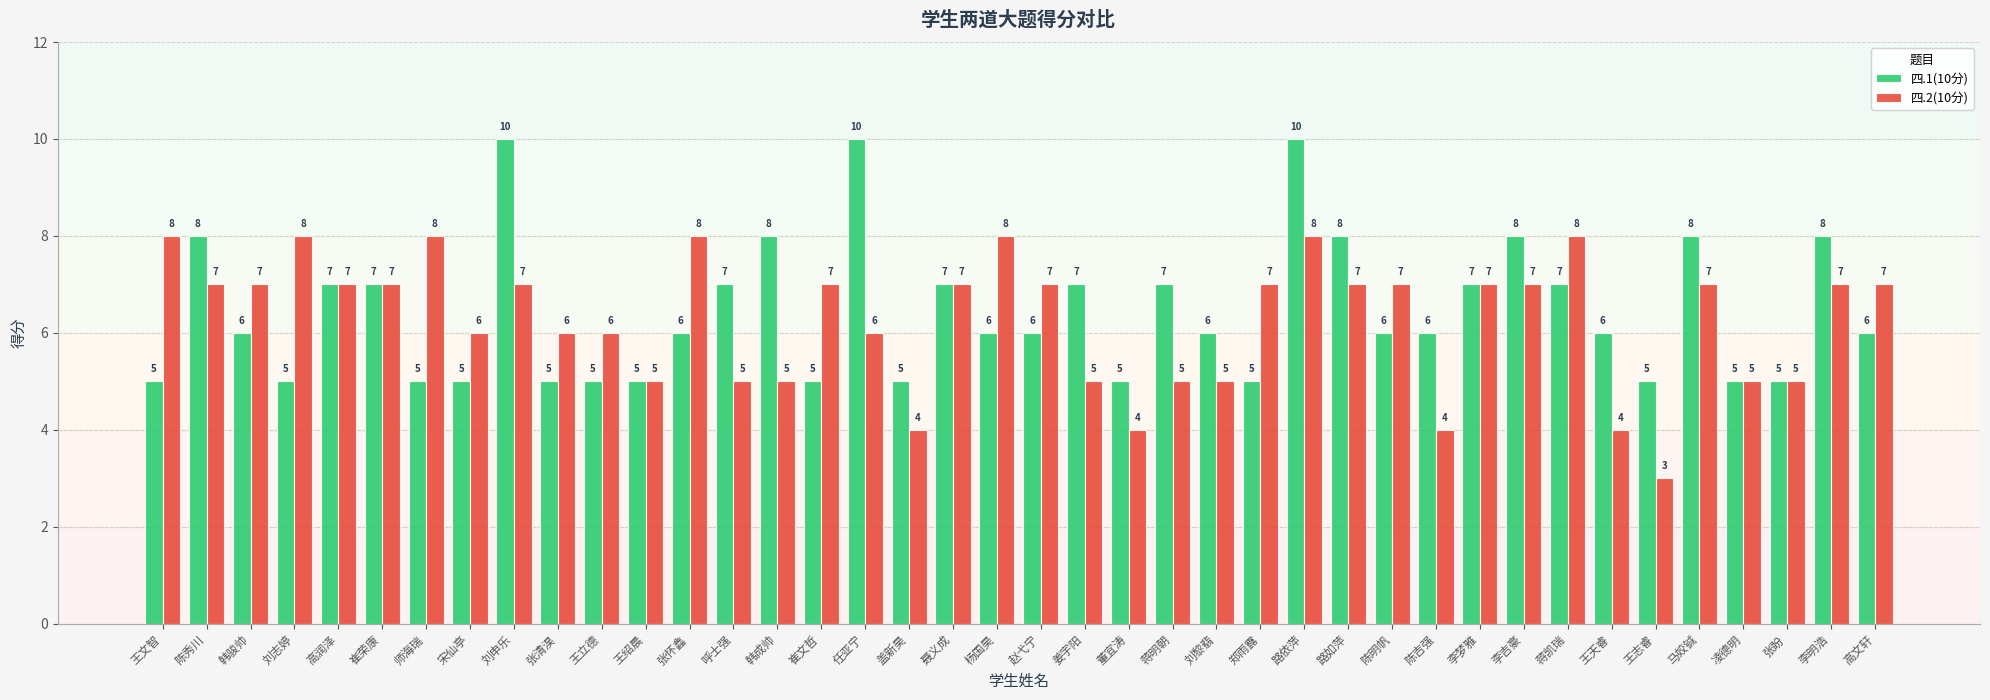

What is the value of the 四.2(10分) bar at the 7th from the left?

8